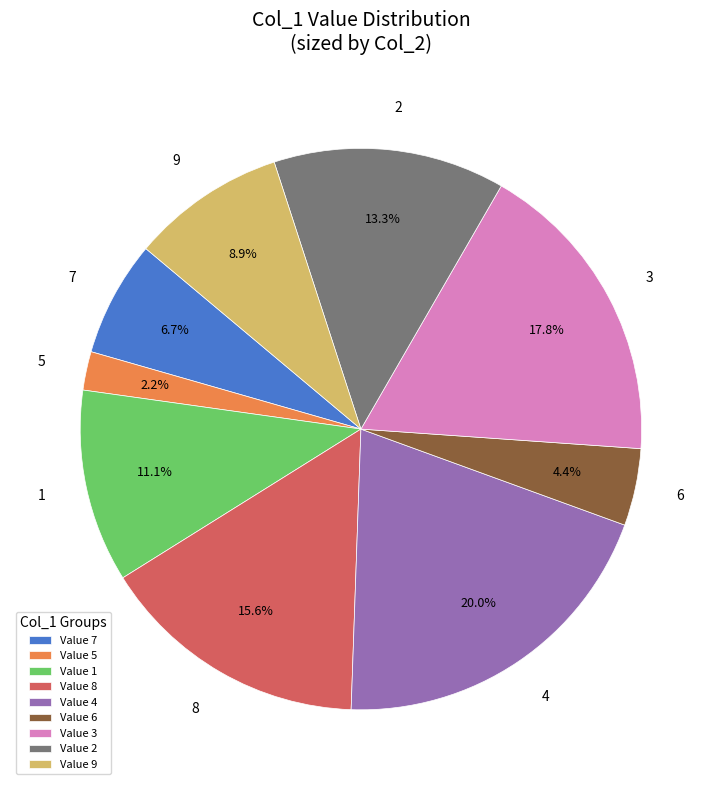

Approximately how many times larger is the value at 3 compared to 9?

2.0